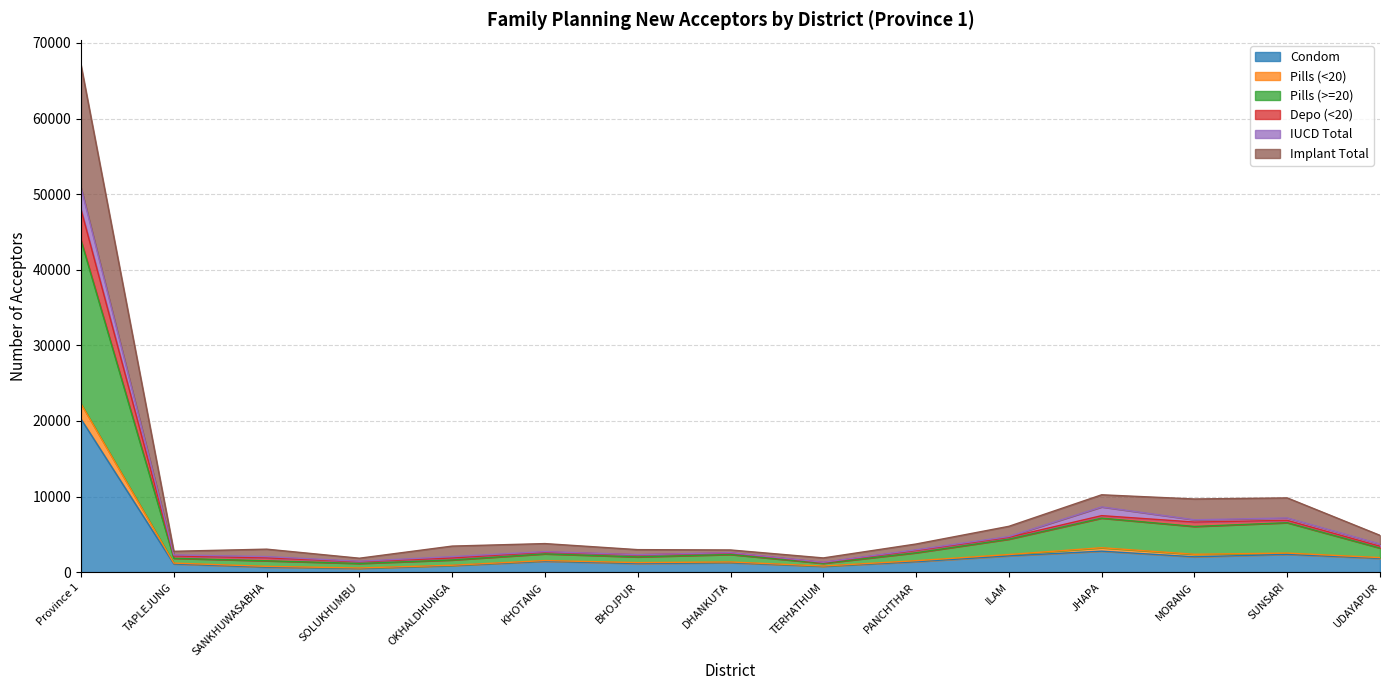

What is the highest value of the Condom series?

20242.7